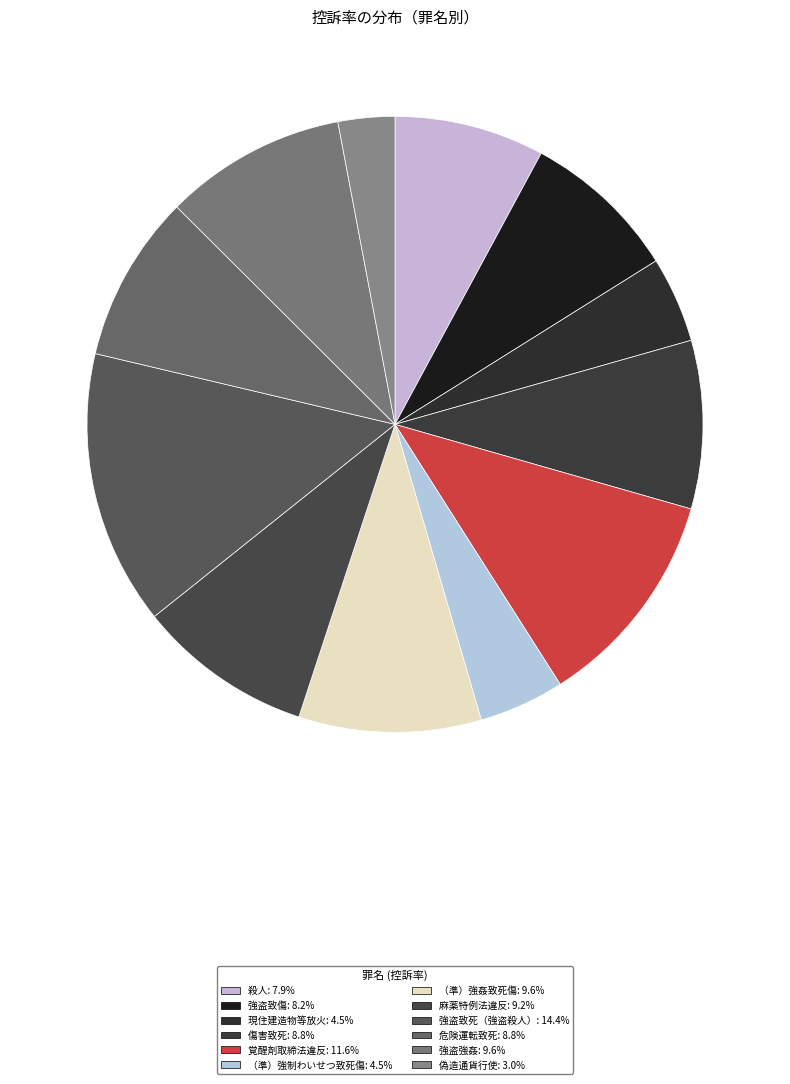

What percentage is the 麻薬特例法違反 slice, to the nearest percent?

9%